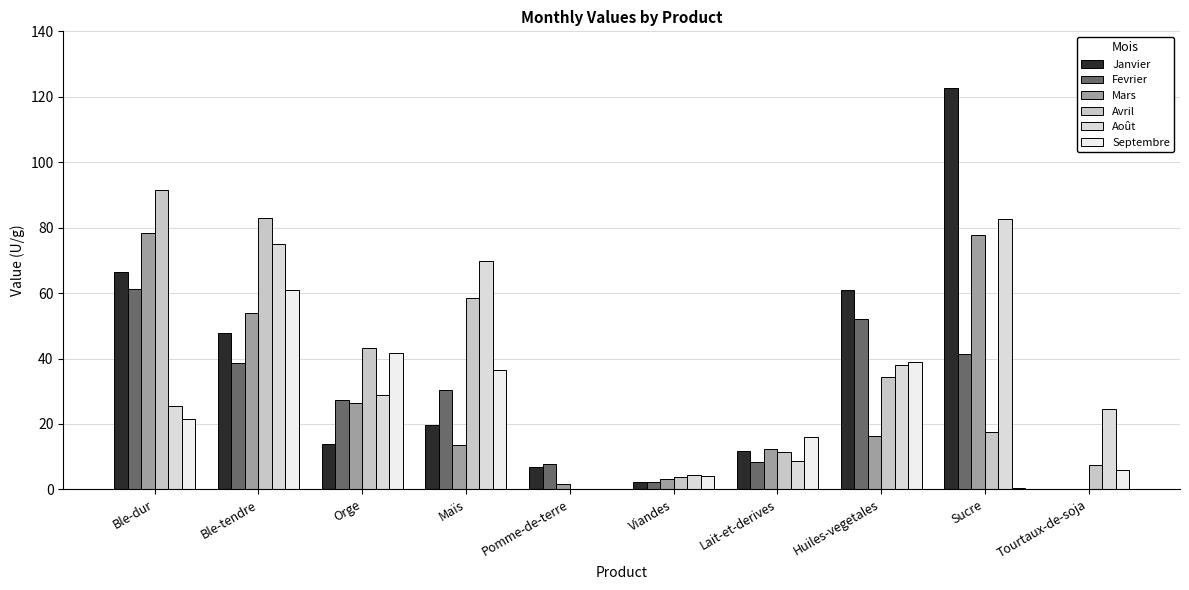

Reading left to right, transcribe all the data shown in this chart.

Janvier: Ble-dur=66.4	Ble-tendre=47.9	Orge=14.0	Maïs=19.7	Pomme-de-terre=6.9	Viandes=2.4	Lait-et-derives=11.7	Huiles-vegetales=60.8	Sucre=122.6	Tourtaux-de-soja=0.0
Fevrier: Ble-dur=61.2	Ble-tendre=38.6	Orge=27.2	Maïs=30.3	Pomme-de-terre=7.9	Viandes=2.4	Lait-et-derives=8.3	Huiles-vegetales=52.2	Sucre=41.4	Tourtaux-de-soja=0.0
Mars: Ble-dur=78.4	Ble-tendre=54.0	Orge=26.5	Maïs=13.6	Pomme-de-terre=1.8	Viandes=3.1	Lait-et-derives=12.3	Huiles-vegetales=16.2	Sucre=77.9	Tourtaux-de-soja=0.0
Avril: Ble-dur=91.5	Ble-tendre=82.9	Orge=43.1	Maïs=58.6	Pomme-de-terre=0.1	Viandes=3.8	Lait-et-derives=11.3	Huiles-vegetales=34.3	Sucre=17.4	Tourtaux-de-soja=7.4
Août: Ble-dur=25.6	Ble-tendre=74.9	Orge=28.7	Maïs=69.8	Pomme-de-terre=0.0	Viandes=4.4	Lait-et-derives=8.7	Huiles-vegetales=37.9	Sucre=82.6	Tourtaux-de-soja=24.6
Septembre: Ble-dur=21.5	Ble-tendre=60.8	Orge=41.6	Maïs=36.5	Pomme-de-terre=0.0	Viandes=4.0	Lait-et-derives=16.0	Huiles-vegetales=39.0	Sucre=0.5	Tourtaux-de-soja=5.9